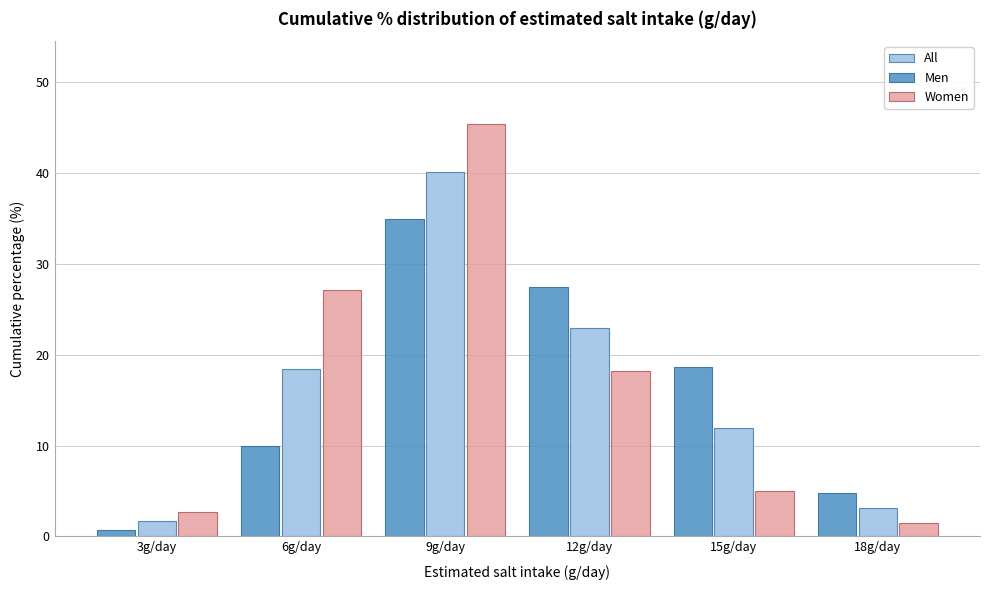

Reading right to left, transcribe all the data shown in this chart.

All: 18g/day=3.2	15g/day=12.0	12g/day=22.9	9g/day=40.1	6g/day=18.4	3g/day=1.7
Men: 18g/day=4.8	15g/day=18.6	12g/day=27.5	9g/day=35.0	6g/day=10.0	3g/day=0.7
Women: 18g/day=1.5	15g/day=5.0	12g/day=18.2	9g/day=45.5	6g/day=27.2	3g/day=2.6